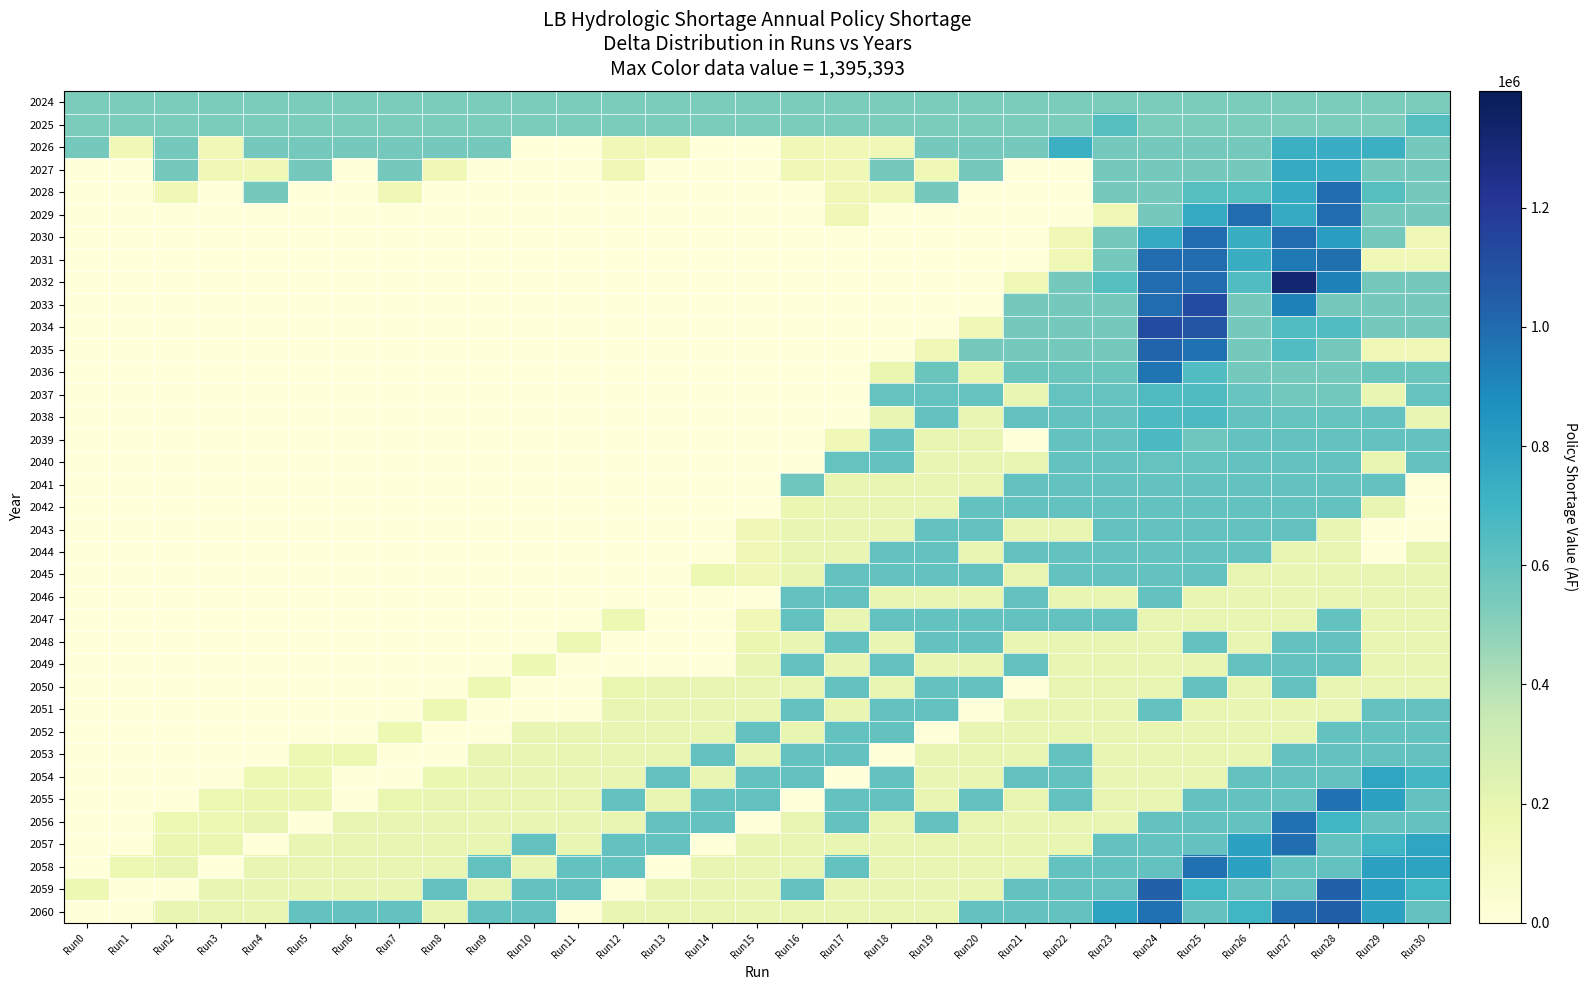

At which category does the chart reach its minimum across all series?

Run10